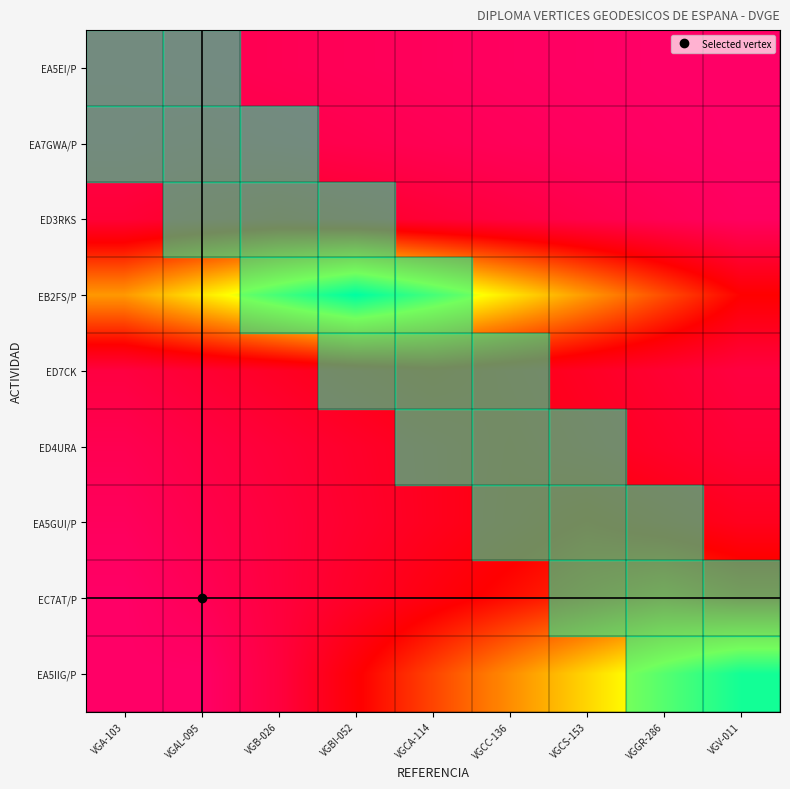

Which series has the largest range (max minus min)?

EA5IIG/P